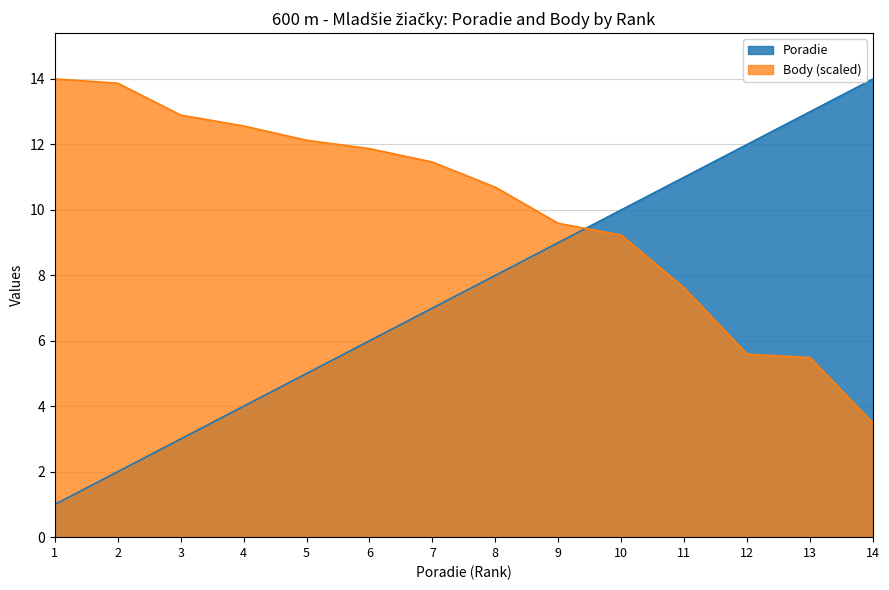

What is the total value across all series at 5?

17.1